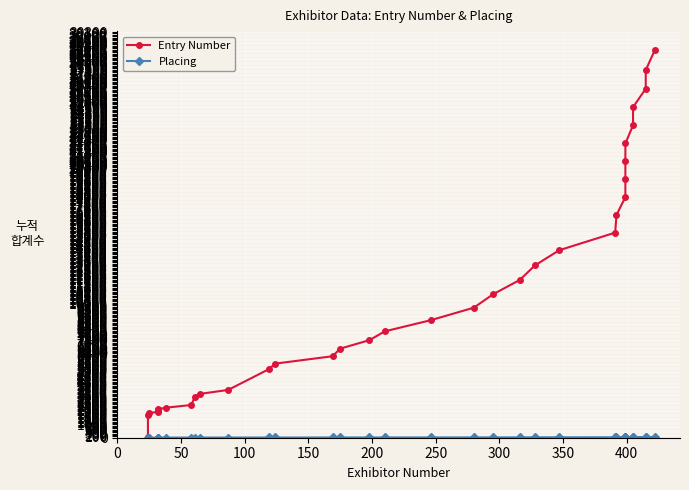

What are all the series names shown in the legend?

Entry Number, Placing